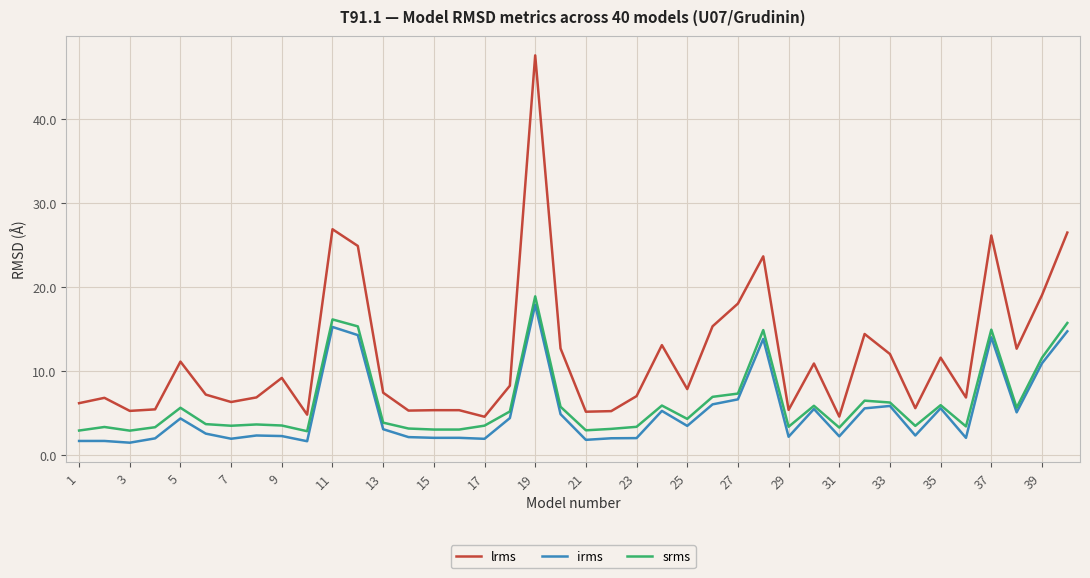

What is the sum of all srms values?

247.6